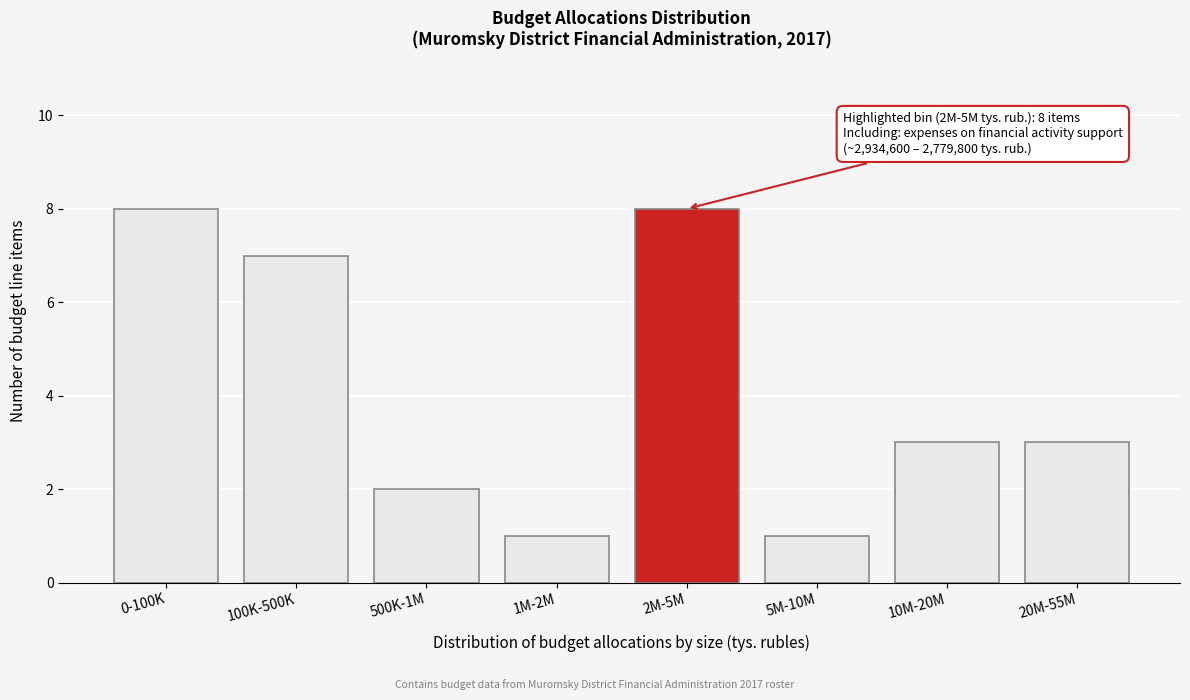

Reading left to right, list all the values displayed in this chart.

0-100K=8	100K-500K=7	500K-1M=2	1M-2M=1	2M-5M=8	5M-10M=1	10M-20M=3	20M-55M=3